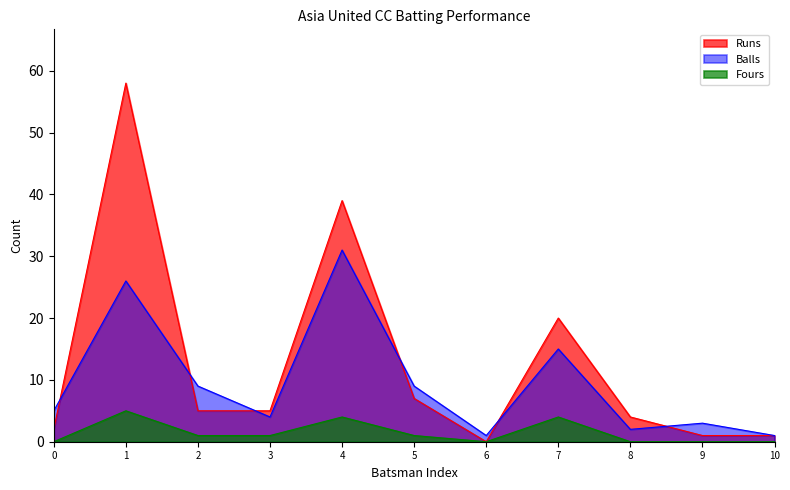

True or false: Fours and Balls intersect in this chart.

False